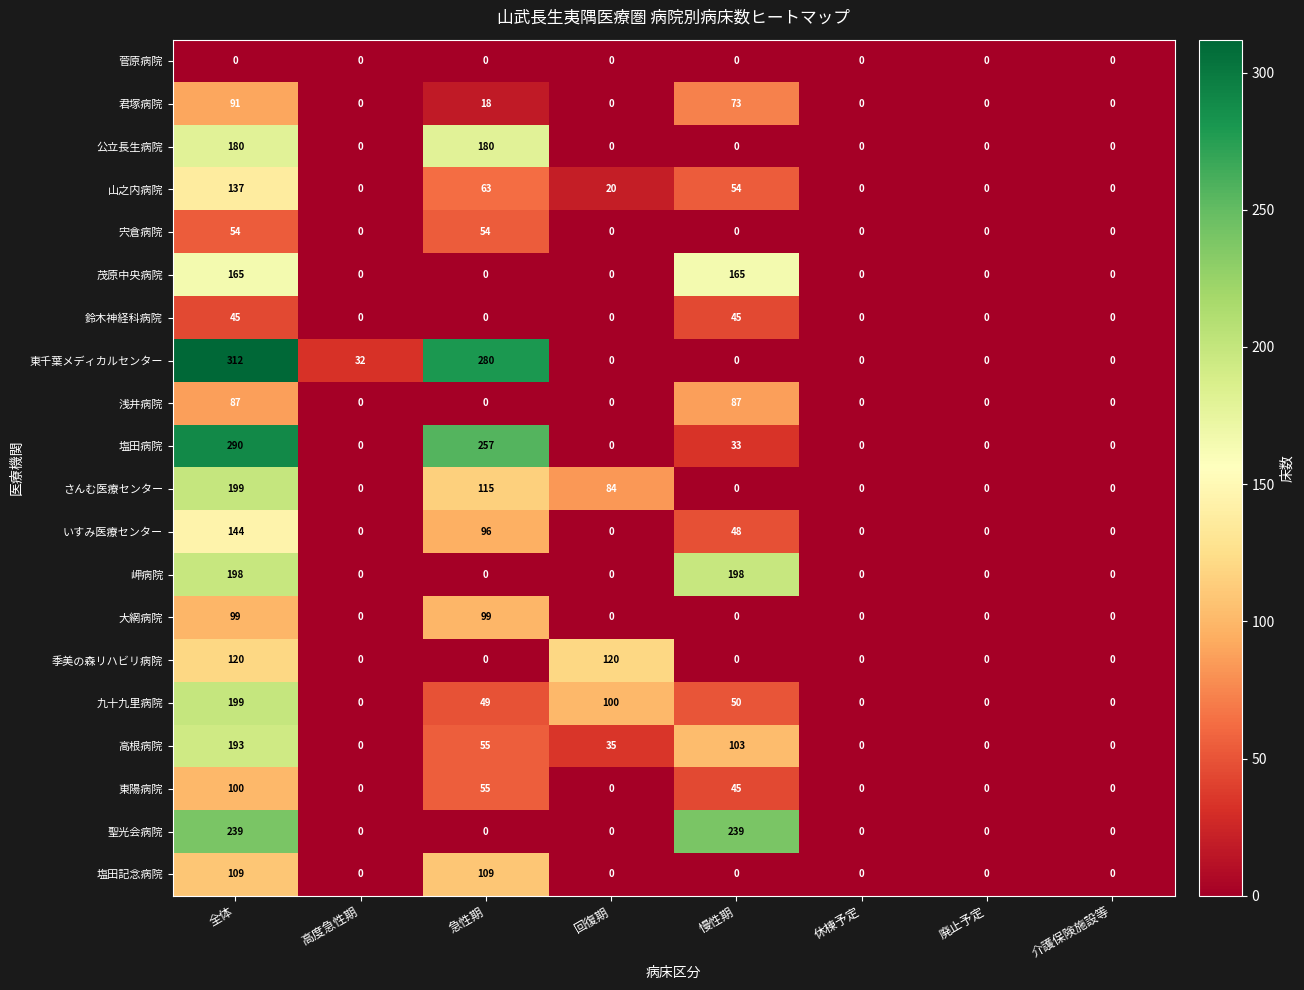

Between 急性期 and 介護保険施設等, which series saw the biggest shift?

東千葉メディカルセンター